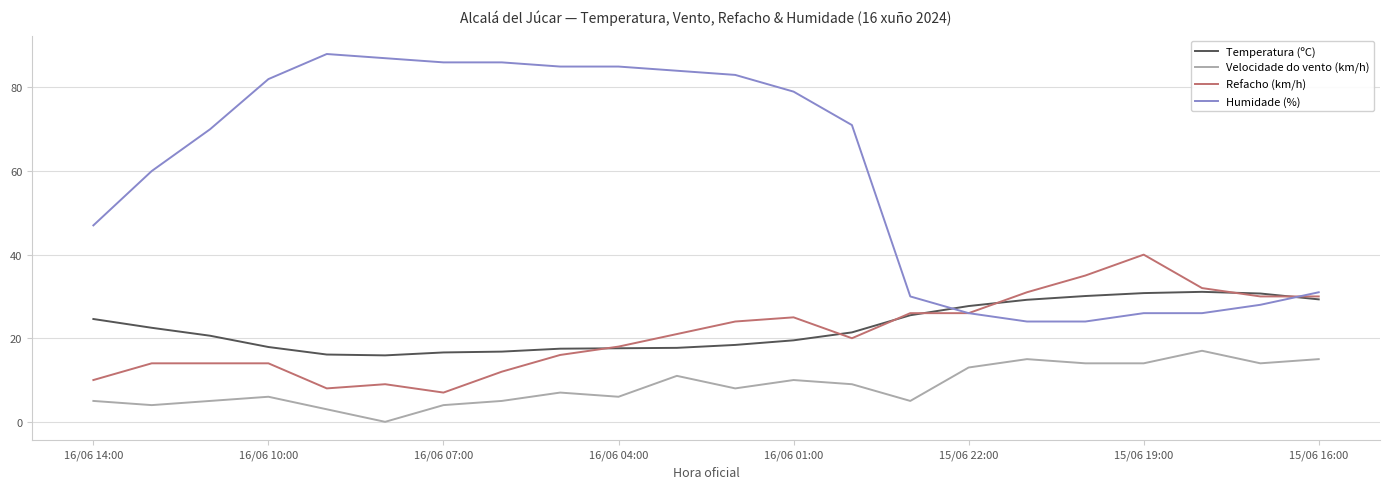

Which series has the widest spread of values?

Humidade (%)